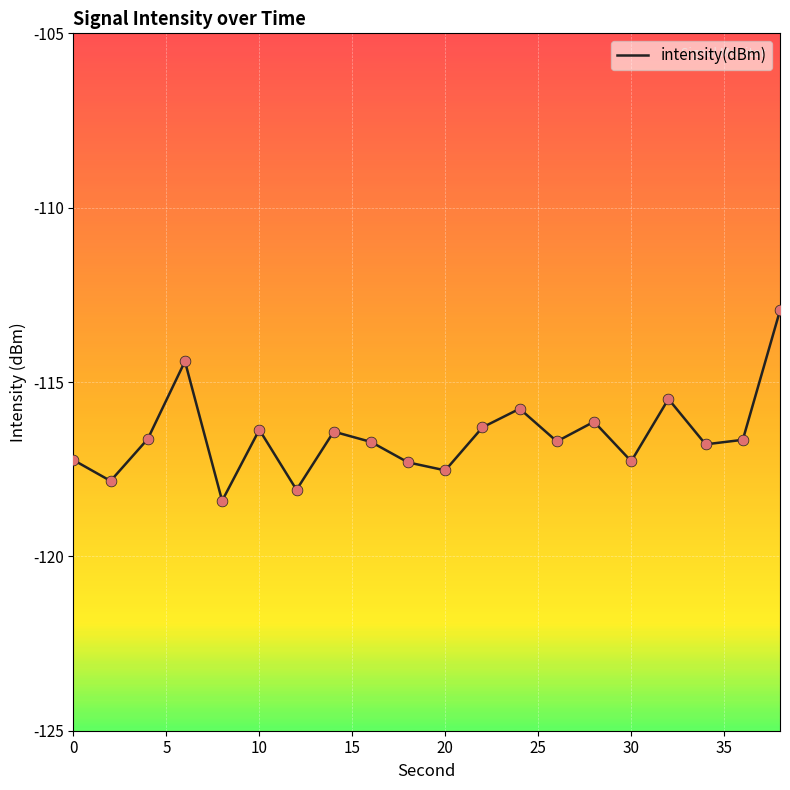

What is the smallest value displayed?

-118.4